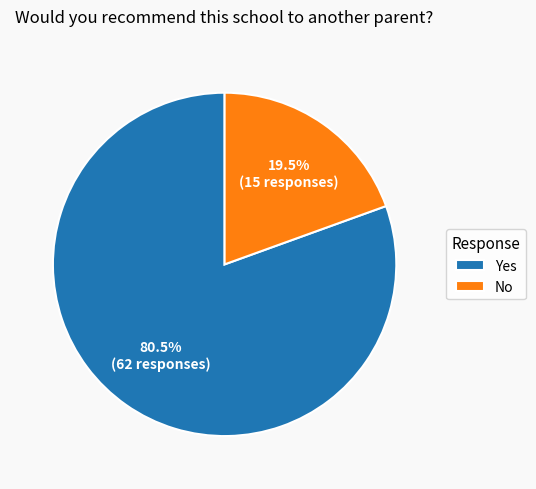

Rank the categories by value from lowest to highest.

No, Yes